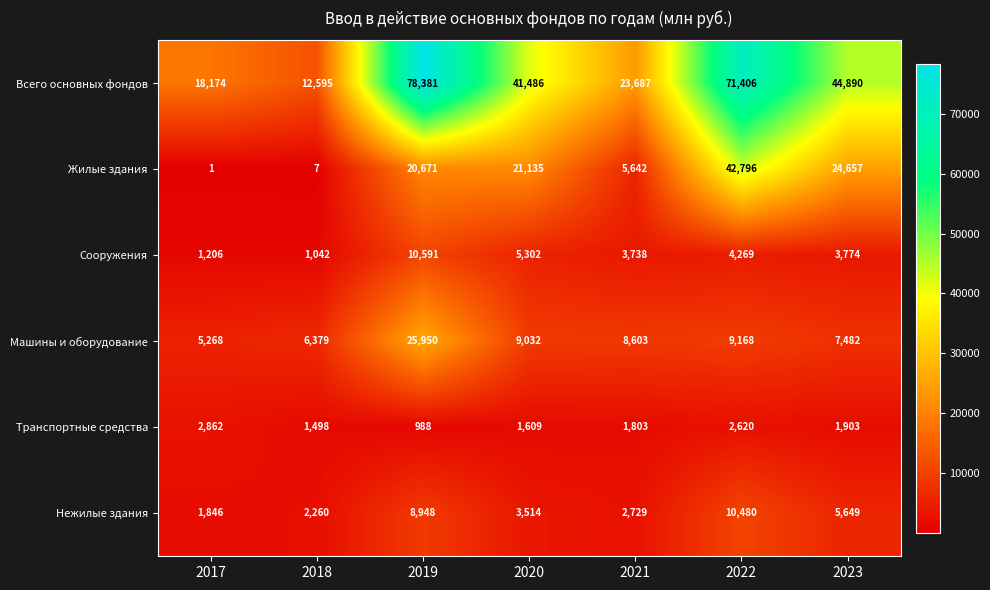

Which series has the largest range (max minus min)?

Всего основных фондов